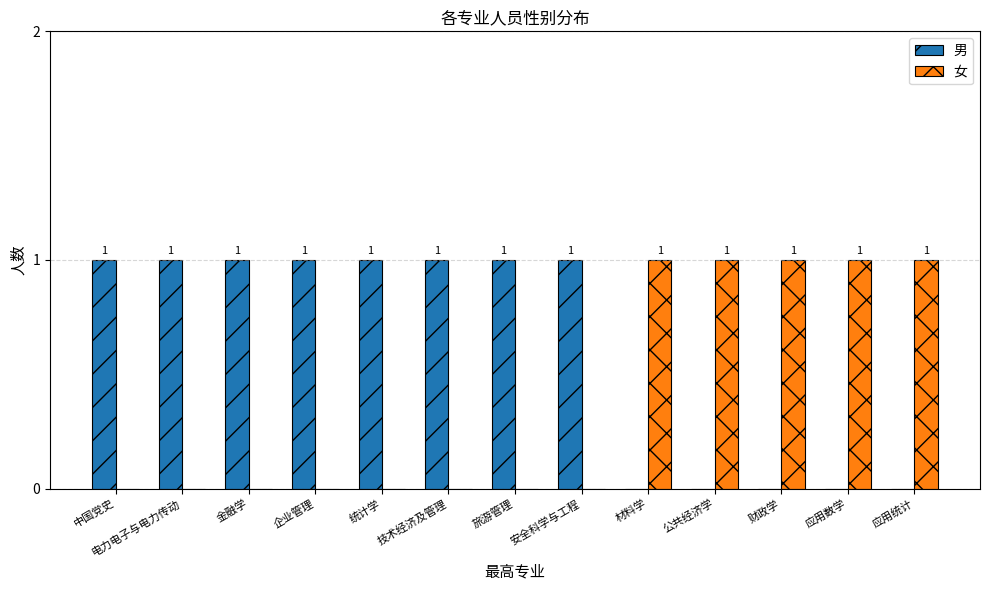

Which series has the largest total across all categories?

男